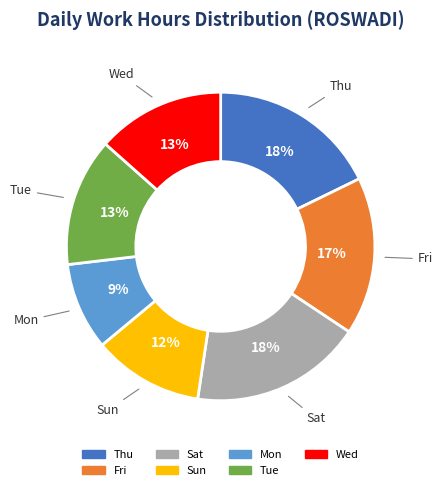

To the nearest percent, what is the average slice percentage?

14%